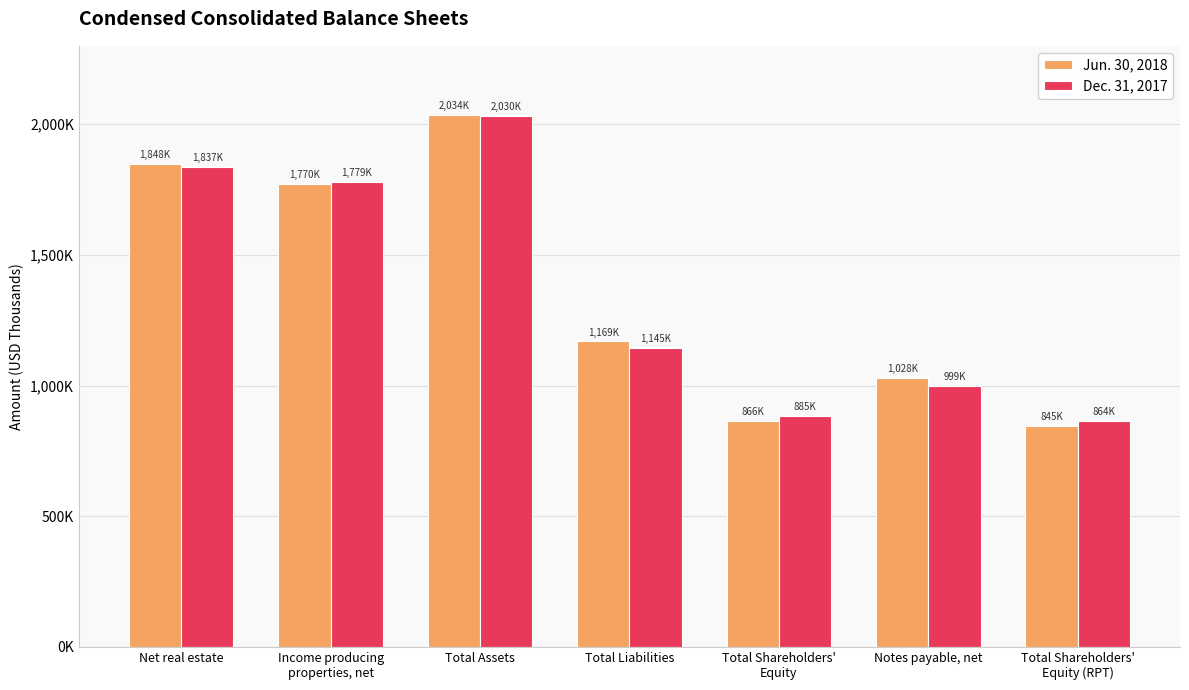

Does the chart contain stacked bars?

No